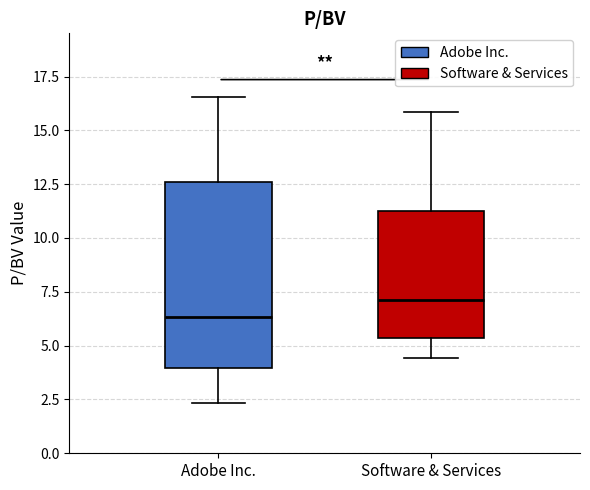

Where does the lower whisker of the box for Software & Services end on the y-axis? The values are not printed on the chart, so give them approximately, as read against the axis.

4.5